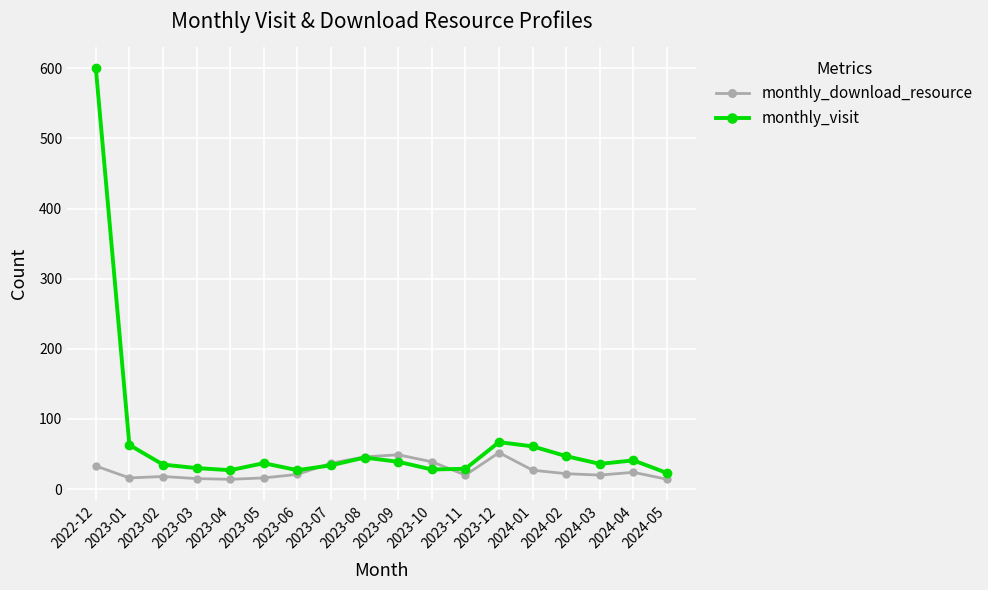

In monthly_visit, how many points are higher than both neighbors (excluding endpoints)?

4